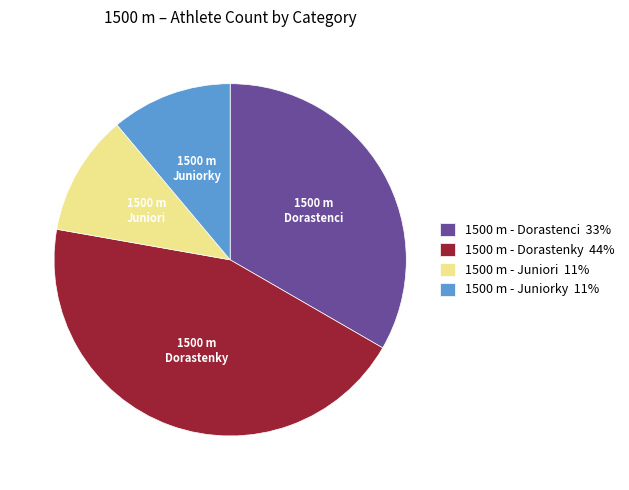

Approximately how many times larger is the value at 1500 m - Juniori compared to 1500 m - Dorastenci?

0.3